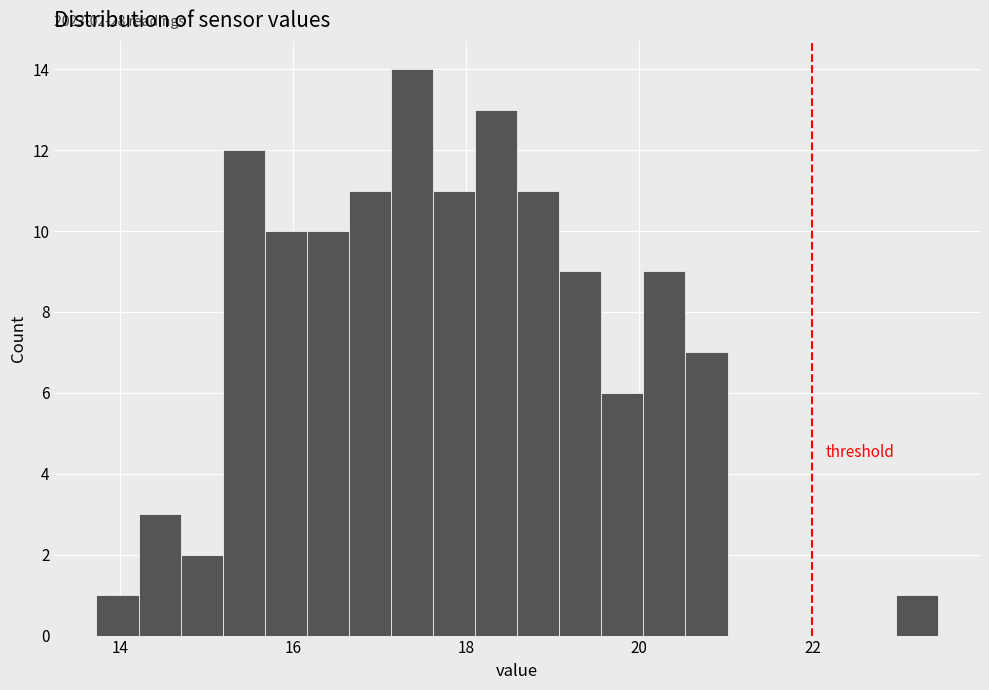

Around what value on the x-axis is the tallest bar? Give the approximate position of its centre, as read against the axis.

17.4